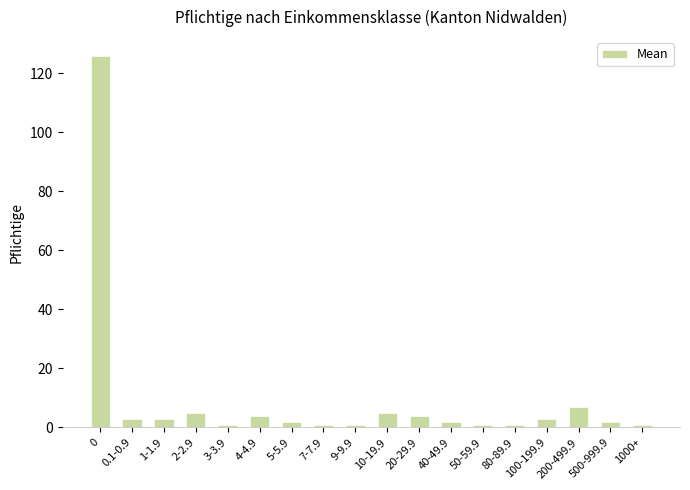

Which has a higher value, 10-19.9 or 200-499.9?

200-499.9